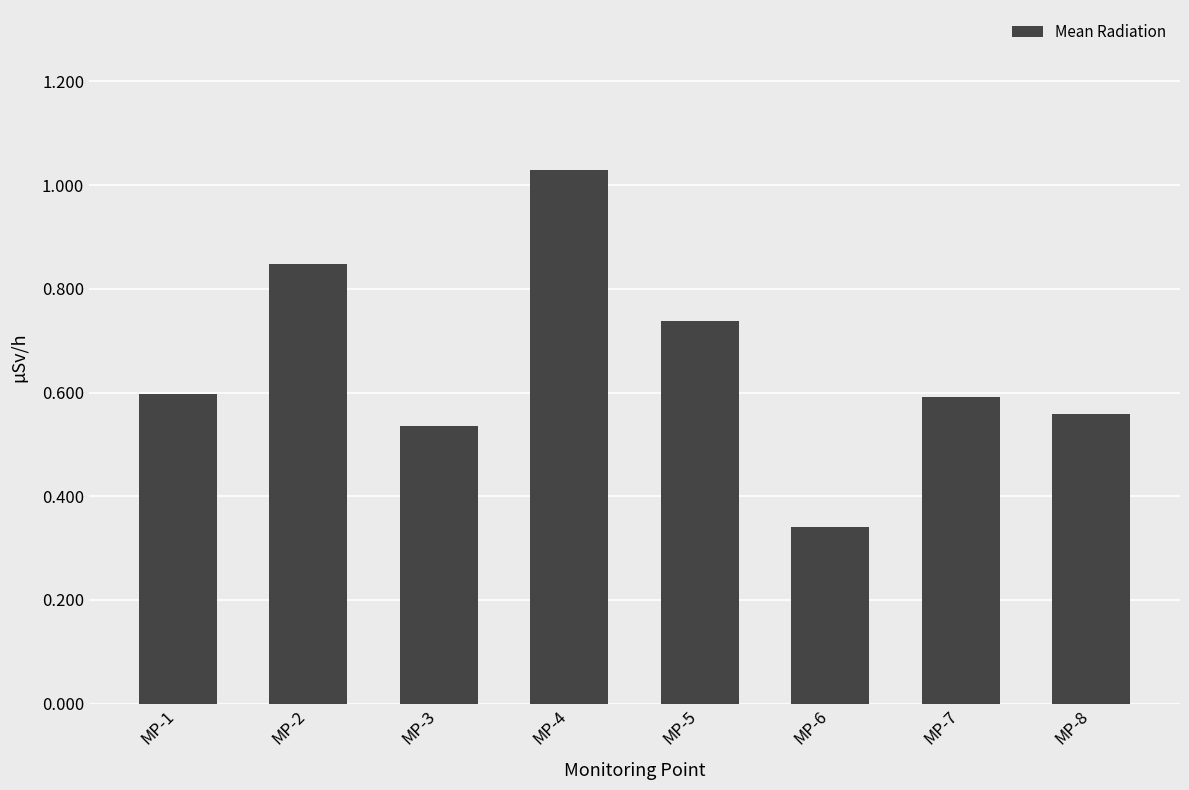

Count the number of categories in the chart.

8